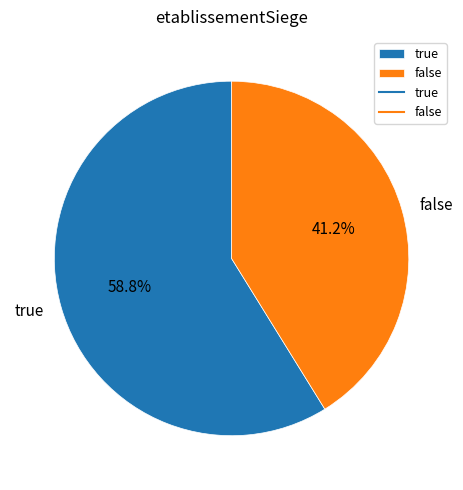

To the nearest percent, what portion does true represent?

59%